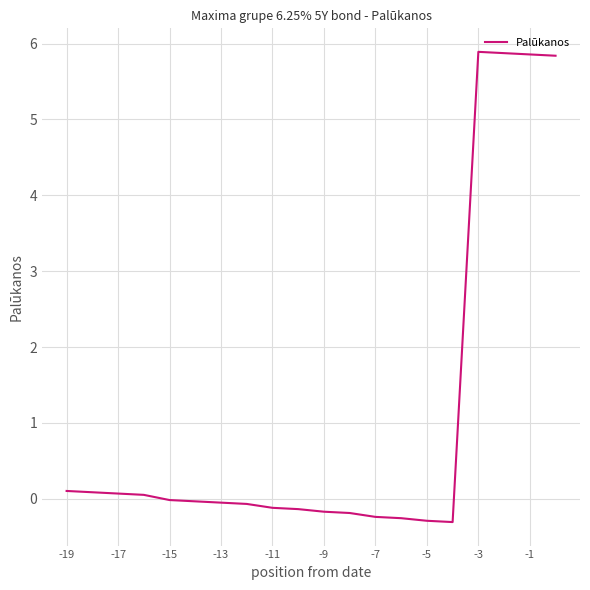

What is the minimum value shown in the chart?

-0.3